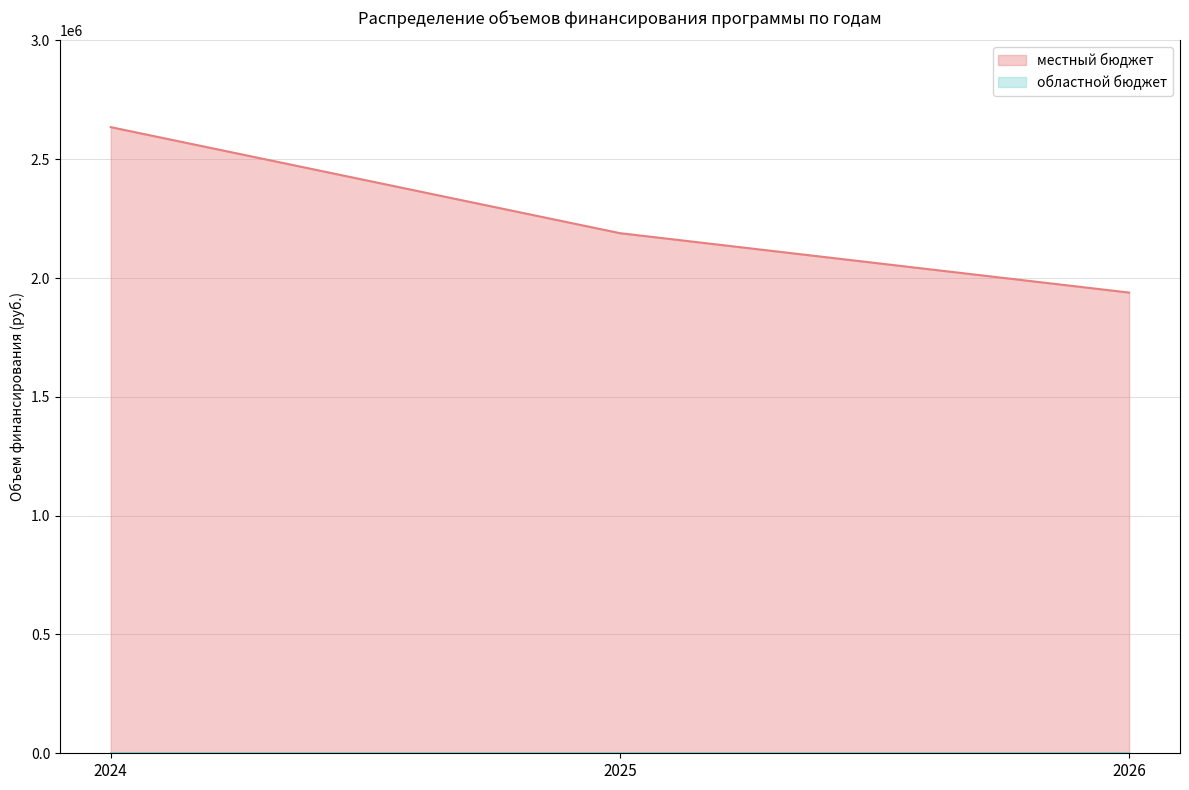

What is the sum of all values?

6762600